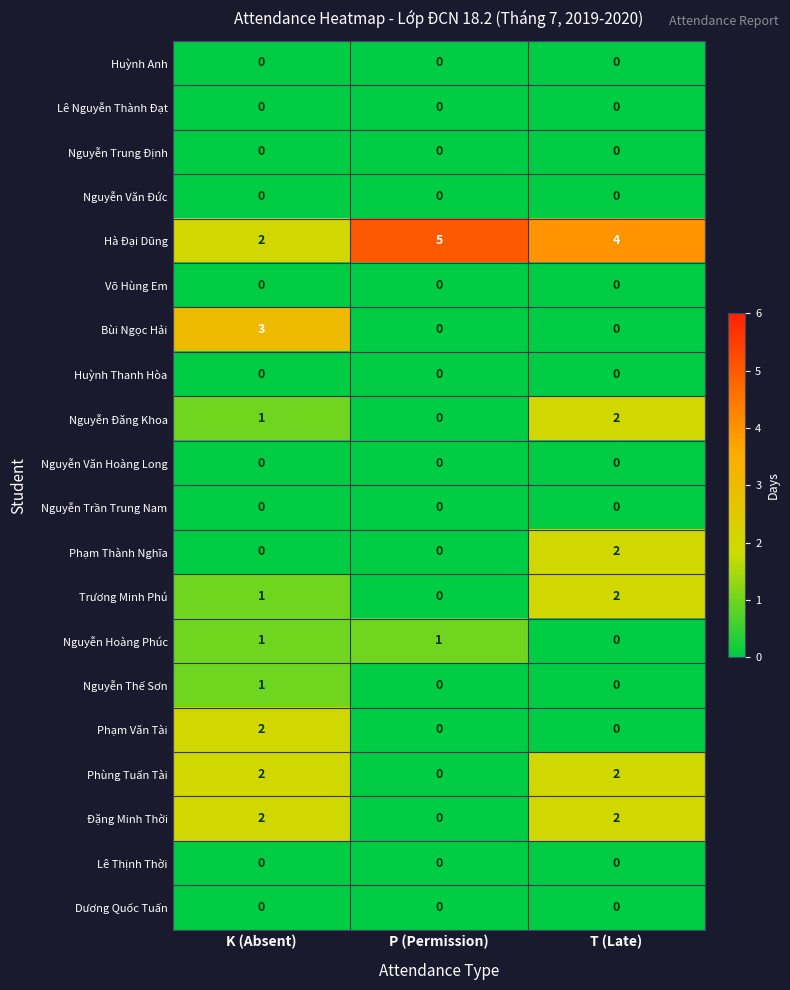

Count the Nguyễn Thế Sơn values in the range 0 to 1.

3